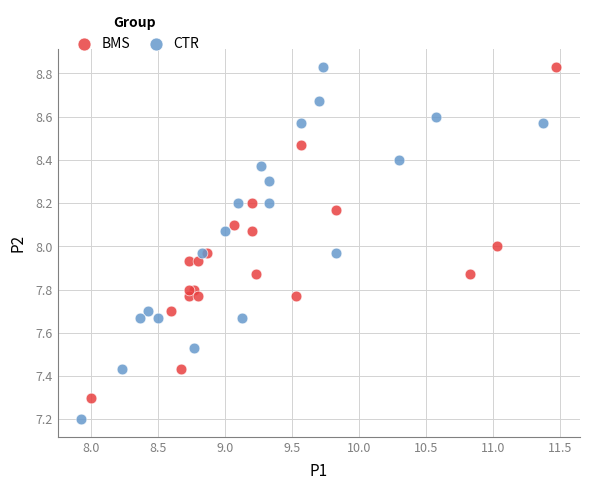

What are all the series names shown in the legend?

BMS, CTR